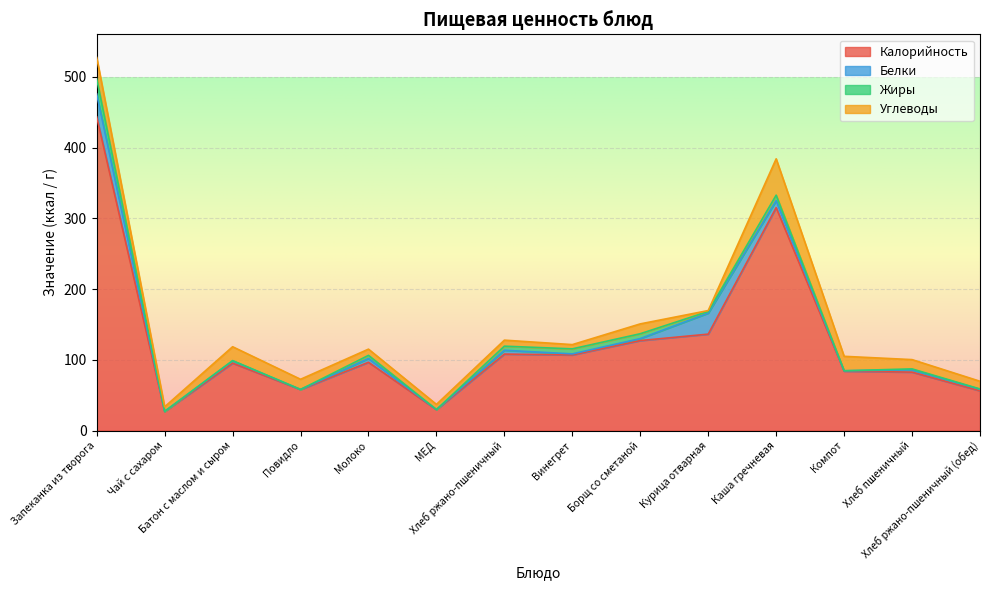

At Хлеб пшеничный, list the series in order from smallest to largest.

Жиры, Белки, Углеводы, Калорийность